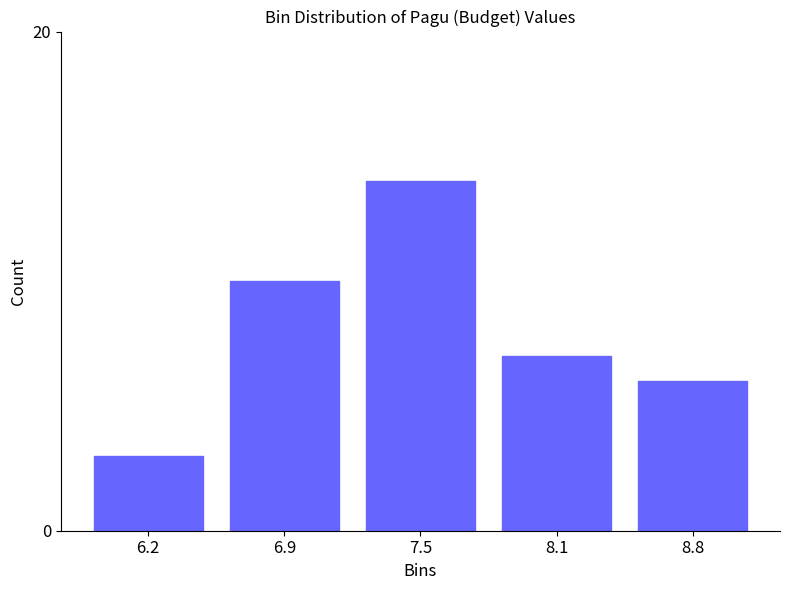

Reading left to right, what are all the values shown in this chart?

3	10	14	7	6